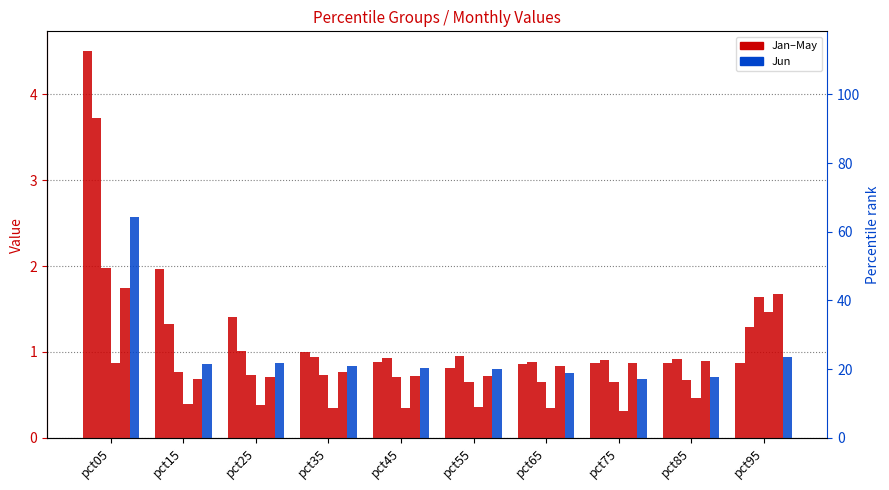

Reading left to right, extract all data points from this chart.

Jan: 4.5	2.0	1.4	1.0	0.9	0.8	0.9	0.9	0.9	0.9
Feb: 3.7	1.3	1.0	0.9	0.9	0.9	0.9	0.9	0.9	1.3
Mar: 2.0	0.8	0.7	0.7	0.7	0.6	0.6	0.6	0.7	1.6
Apr: 0.9	0.4	0.4	0.4	0.3	0.4	0.3	0.3	0.5	1.5
May: 1.7	0.7	0.7	0.8	0.7	0.7	0.8	0.9	0.9	1.7
Jun: 2.6	0.9	0.9	0.8	0.8	0.8	0.8	0.7	0.7	0.9